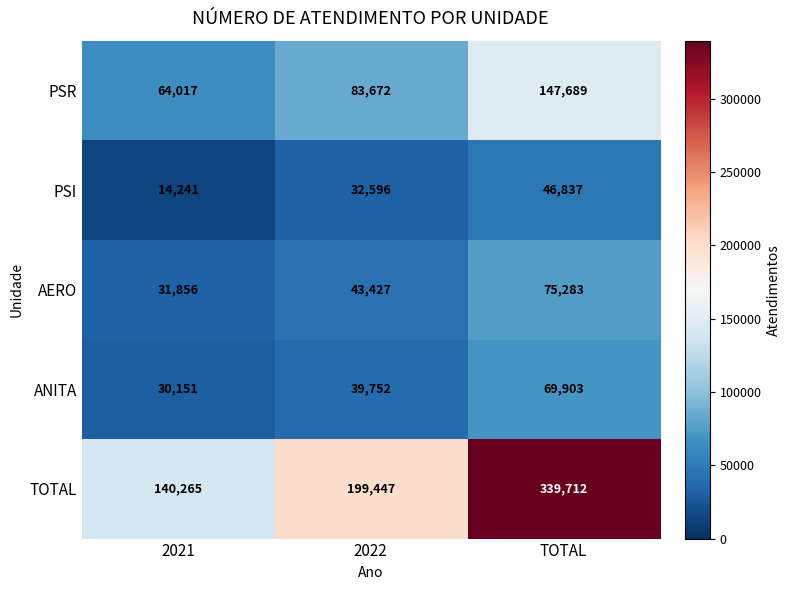

Where is ANITA nearest to the value 50027?

2022